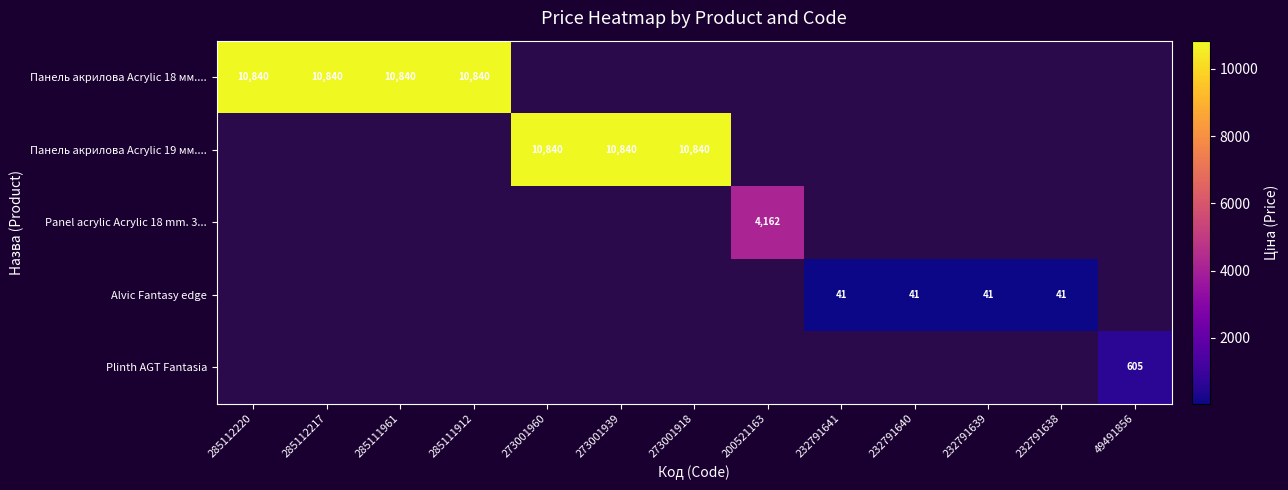

True or false: Panel acrylic Acrylic 18 mm. 3... has a value of 6149.8 at 200521163.

False